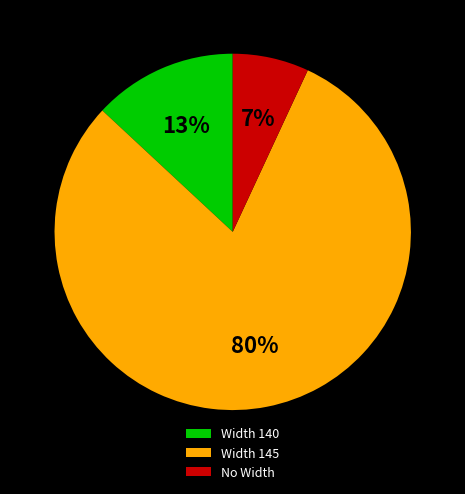

Do Width 145 and No Width together represent more than half of the pie?

Yes